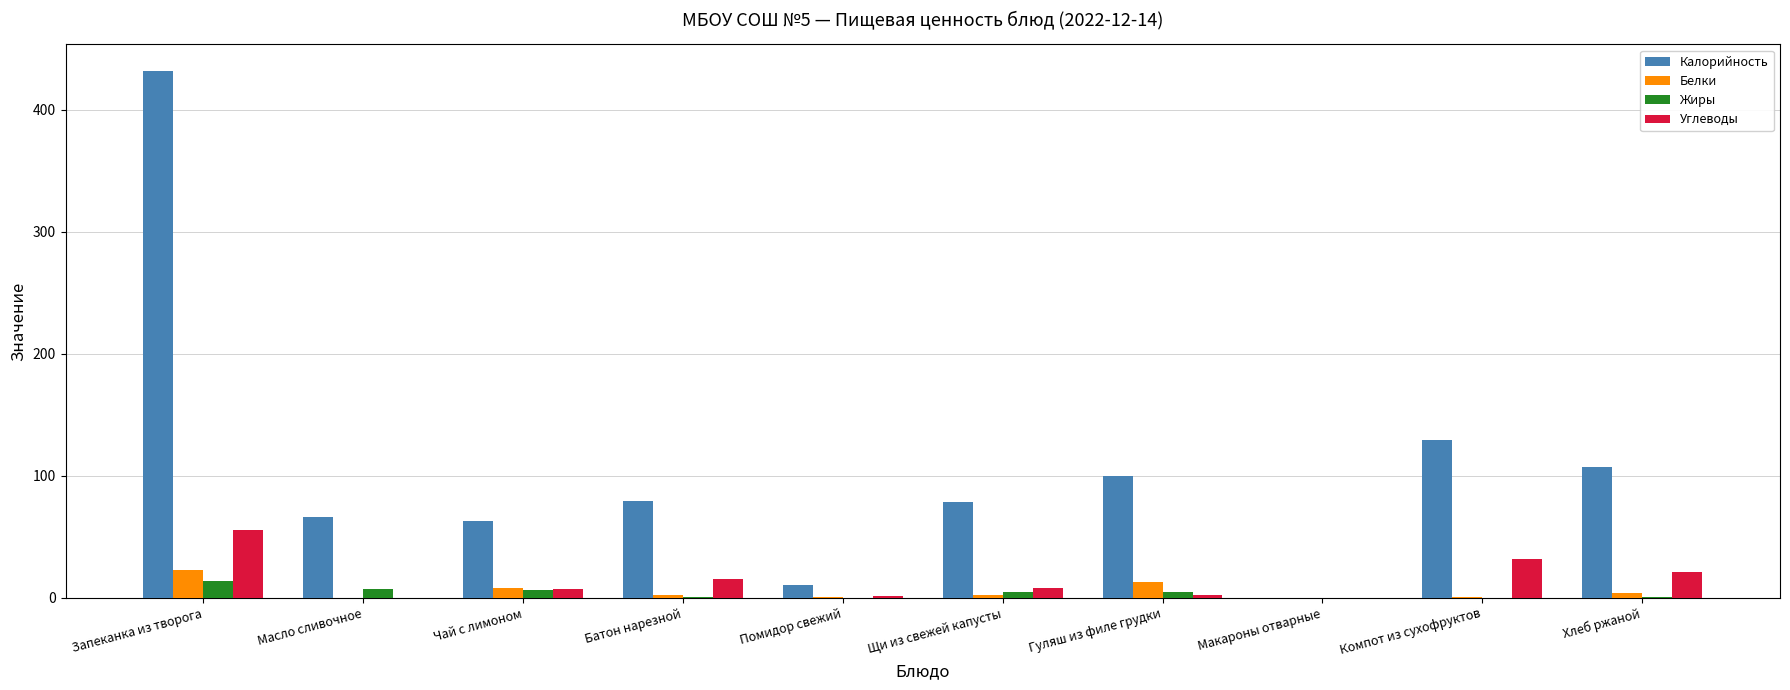

What is the highest value of the Углеводы series?

55.2